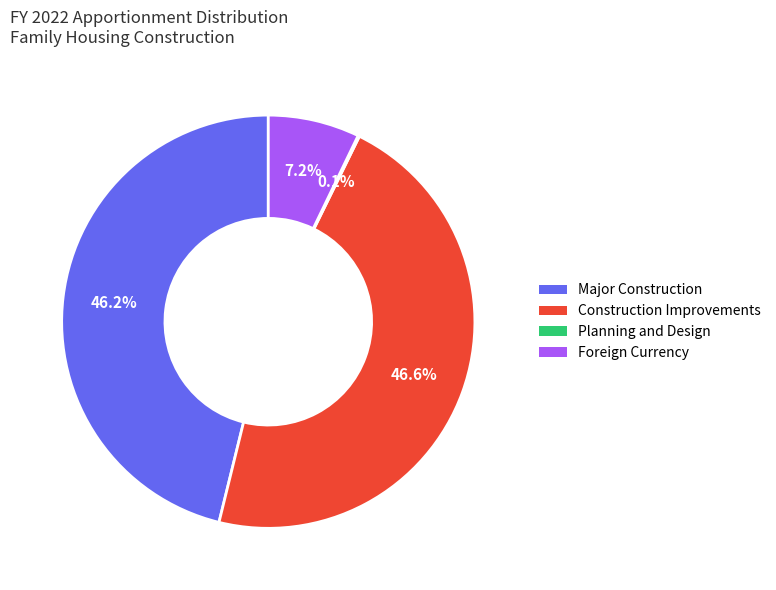

Which has a higher value, Major Construction or Foreign Currency?

Major Construction